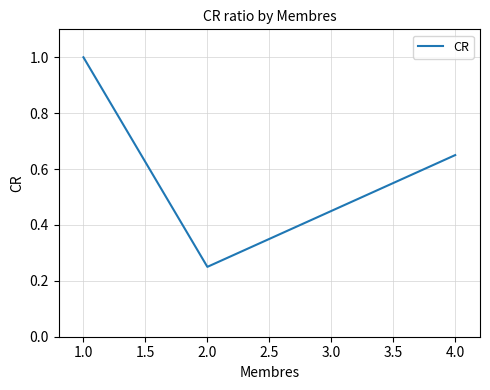

What is the maximum value shown in the chart?

1.0